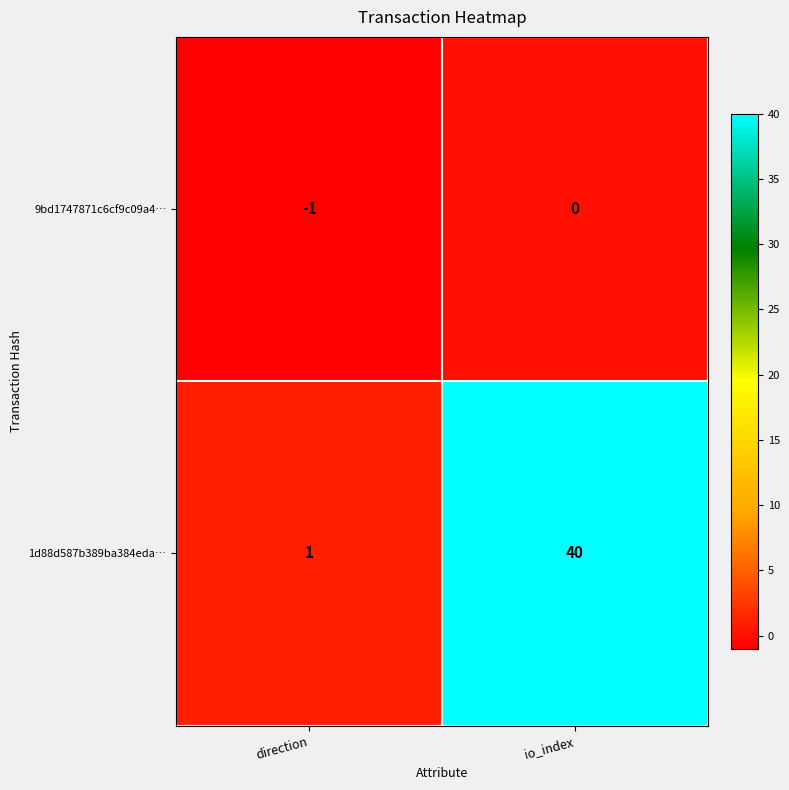

What is the sum of the 1d88d587b389ba384eda… values at direction and io_index?

41